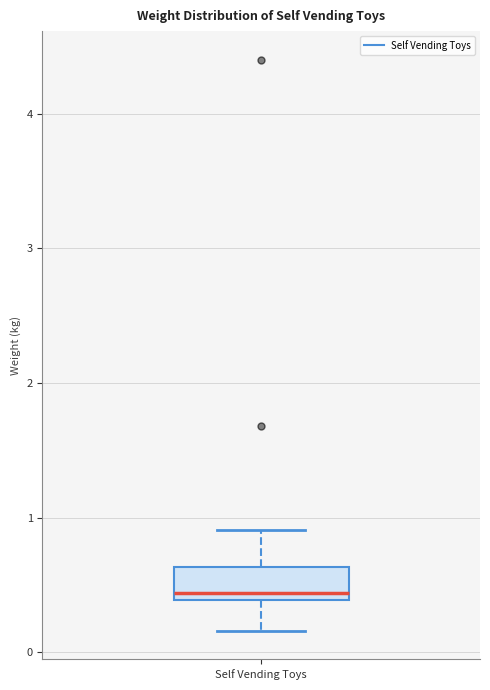

Where is the lower edge of the box for Self Vending Toys on the y-axis? The values are not printed on the chart, so give them approximately, as read against the axis.

0.4